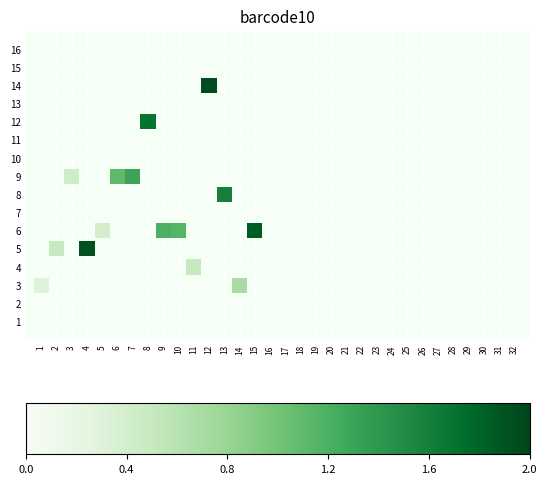

What is the range of Y values (max minus min)?

11